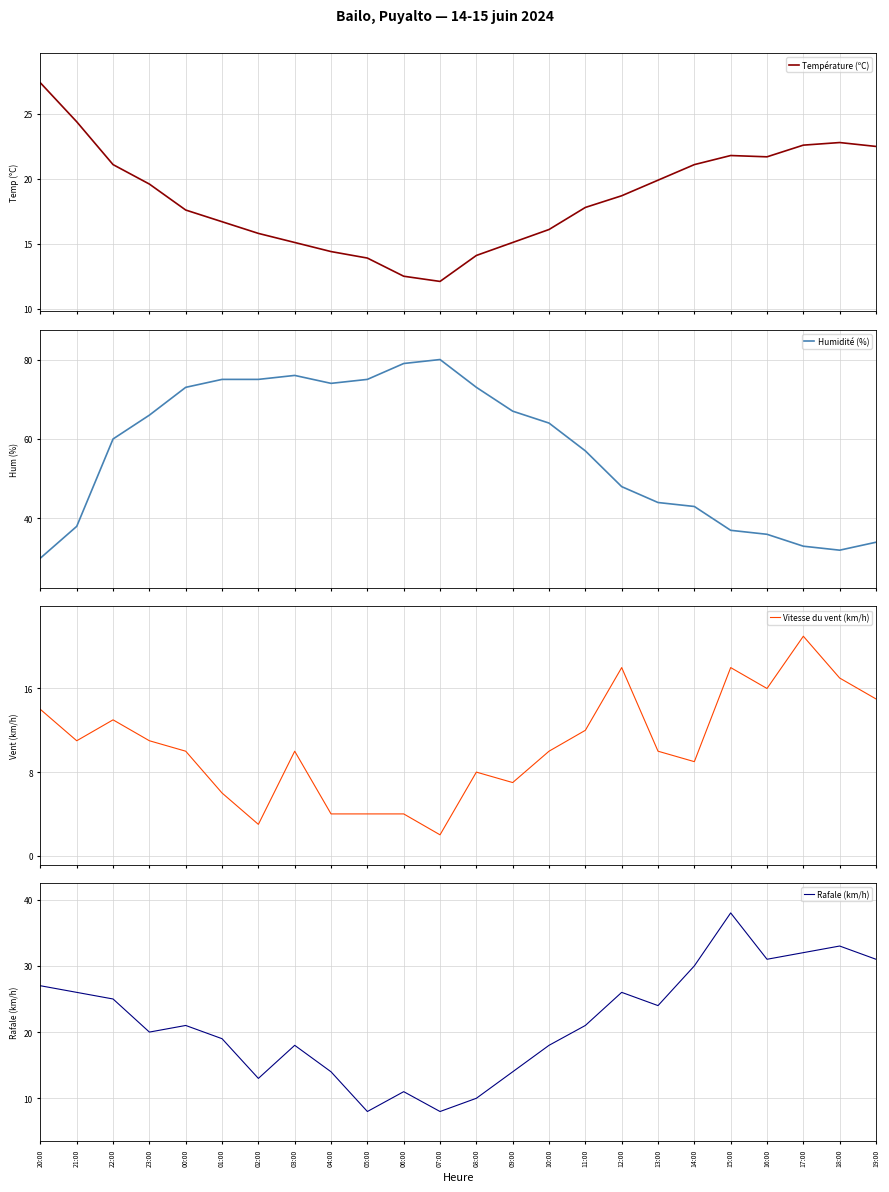

True or false: Température (ºC) and Vitesse du vent (km/h) cross at least once.

False